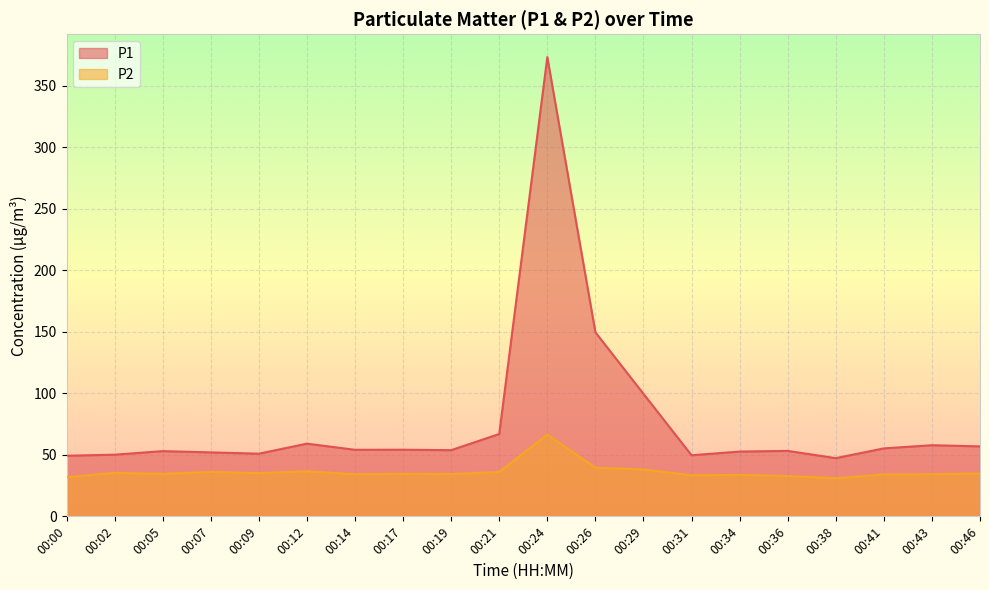

What is the smallest value displayed?

30.9